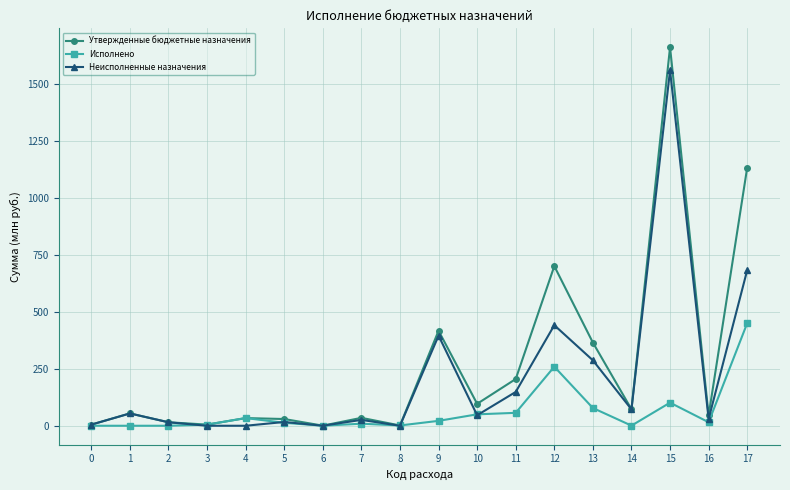

Where is the first local maximum for Неисполненные назначения?

1